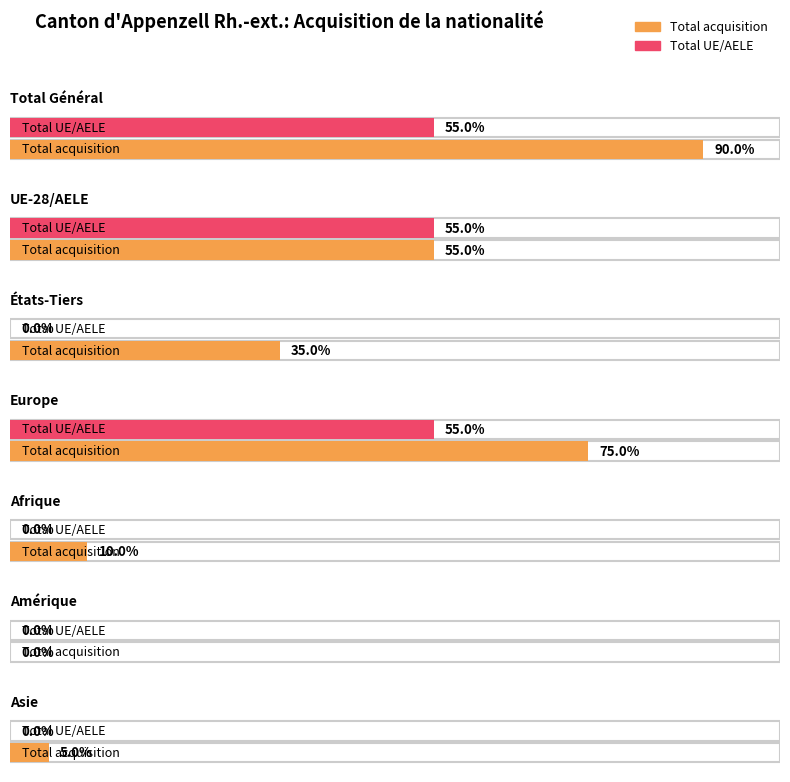

List the series in order of their overall mean, highest first.

Total acquisition, Total UE/AELE